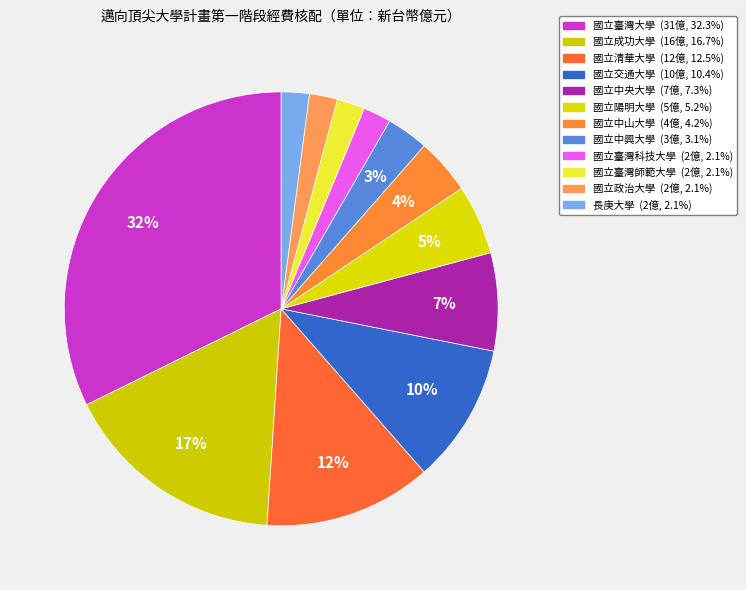

Which category has the biggest portion of the pie?

國立臺灣大學